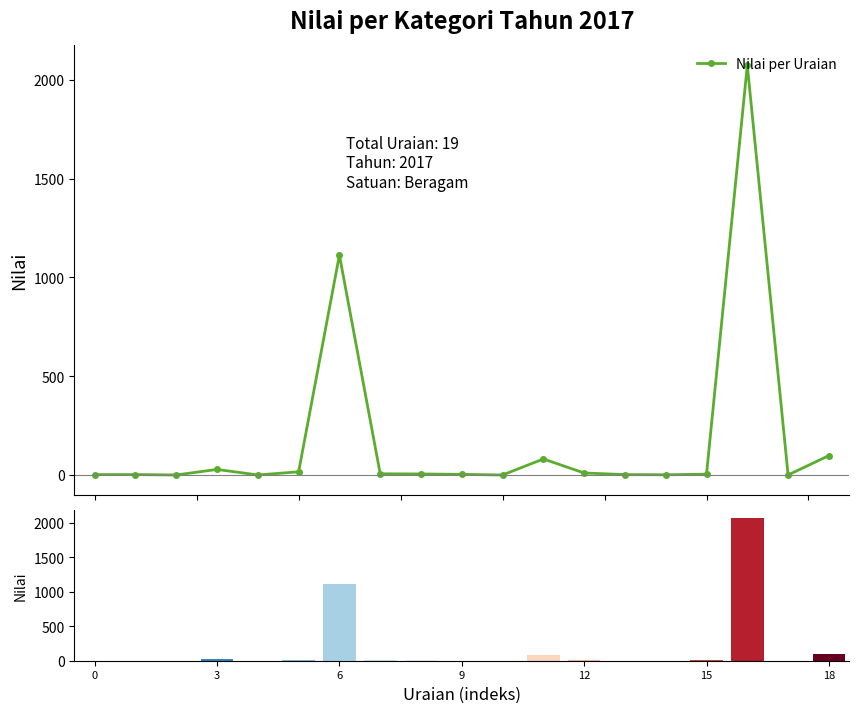

What is the highest value of the Nilai per Uraian series?

2074